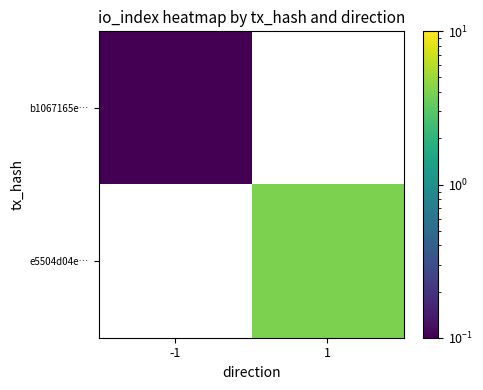

Is it true that e5504d04e… equals 4.0 at 1?

True